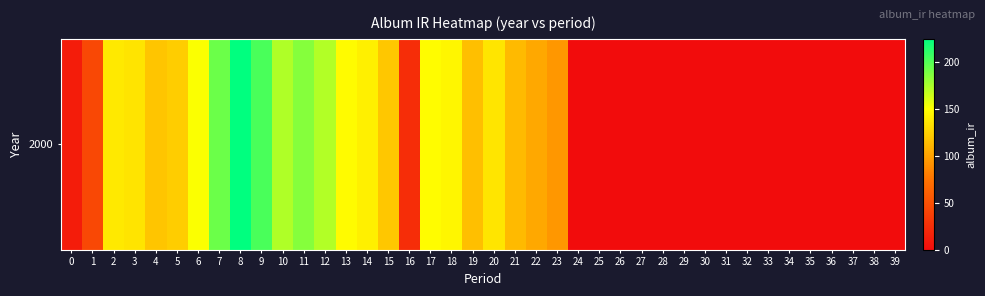

How many distinct data groups are displayed?

1